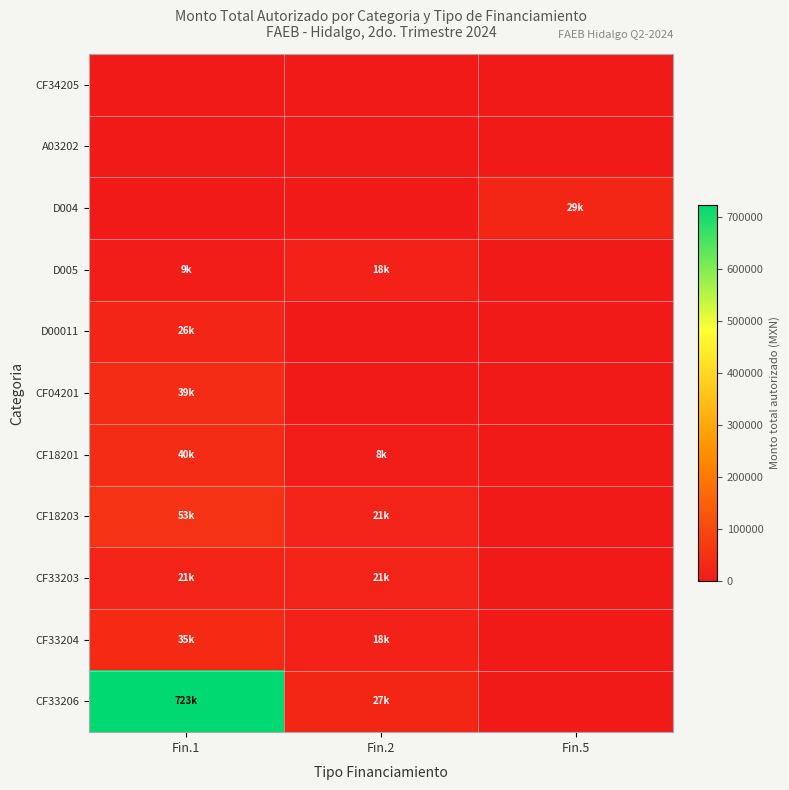

Reading left to right, extract all data points from this chart.

CF34205: Fin.1=0.0	Fin.2=0.0	Fin.5=0.0
A03202: Fin.1=0.0	Fin.2=0.0	Fin.5=0.0
D004: Fin.1=0.0	Fin.2=0.0	Fin.5=28843.1
D005: Fin.1=9058.8	Fin.2=18117.5	Fin.5=0.0
D00011: Fin.1=25793.2	Fin.2=0.0	Fin.5=0.0
CF04201: Fin.1=39437.0	Fin.2=0.0	Fin.5=0.0
CF18201: Fin.1=40186.5	Fin.2=7585.0	Fin.5=0.0
CF18203: Fin.1=53046.5	Fin.2=21218.6	Fin.5=0.0
CF33203: Fin.1=21218.6	Fin.2=21218.6	Fin.5=0.0
CF33204: Fin.1=35406.8	Fin.2=17703.4	Fin.5=0.0
CF33206: Fin.1=723273.0	Fin.2=27293.8	Fin.5=0.0